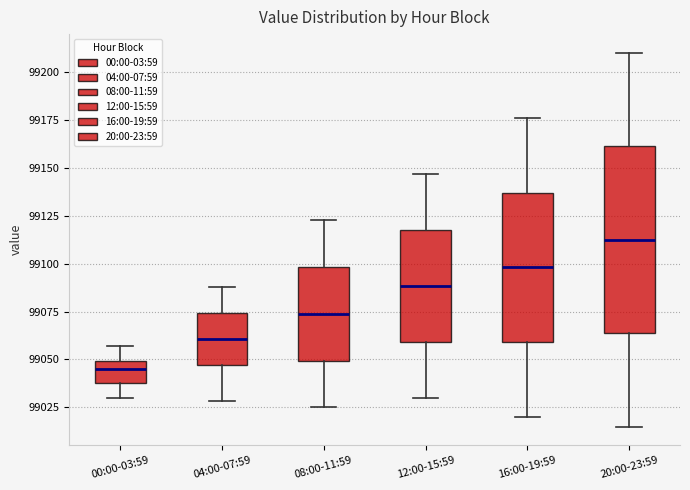

Reading left to right, read every box against the y-axis: the position of its median line, the range the box covers, and the ends of its whiskers. The values are not printed on the chart, so give them approximately, as read against the axis.

00:00-03:59: median 99045, box 99035 to 99050, whiskers 99030 to 99055
04:00-07:59: median 99060, box 99045 to 99075, whiskers 99030 to 99090
08:00-11:59: median 99075, box 99050 to 99100, whiskers 99025 to 99125
12:00-15:59: median 99090, box 99060 to 99120, whiskers 99030 to 99145
16:00-19:59: median 99100, box 99060 to 99135, whiskers 99020 to 99175
20:00-23:59: median 99115, box 99065 to 99160, whiskers 99015 to 99210